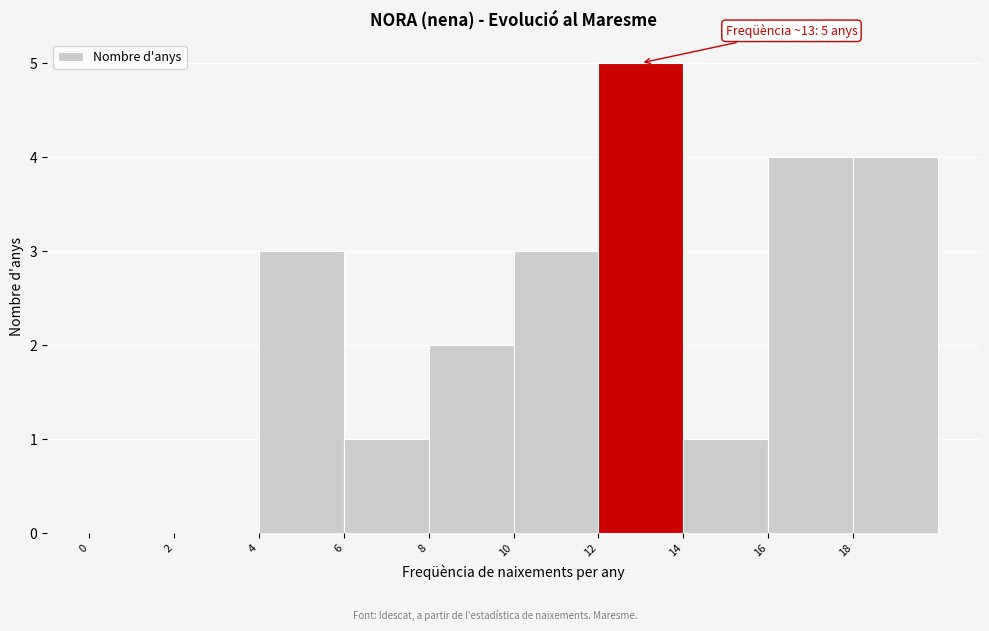

Over which range of the x-axis is the bar tallest?

12 to 14